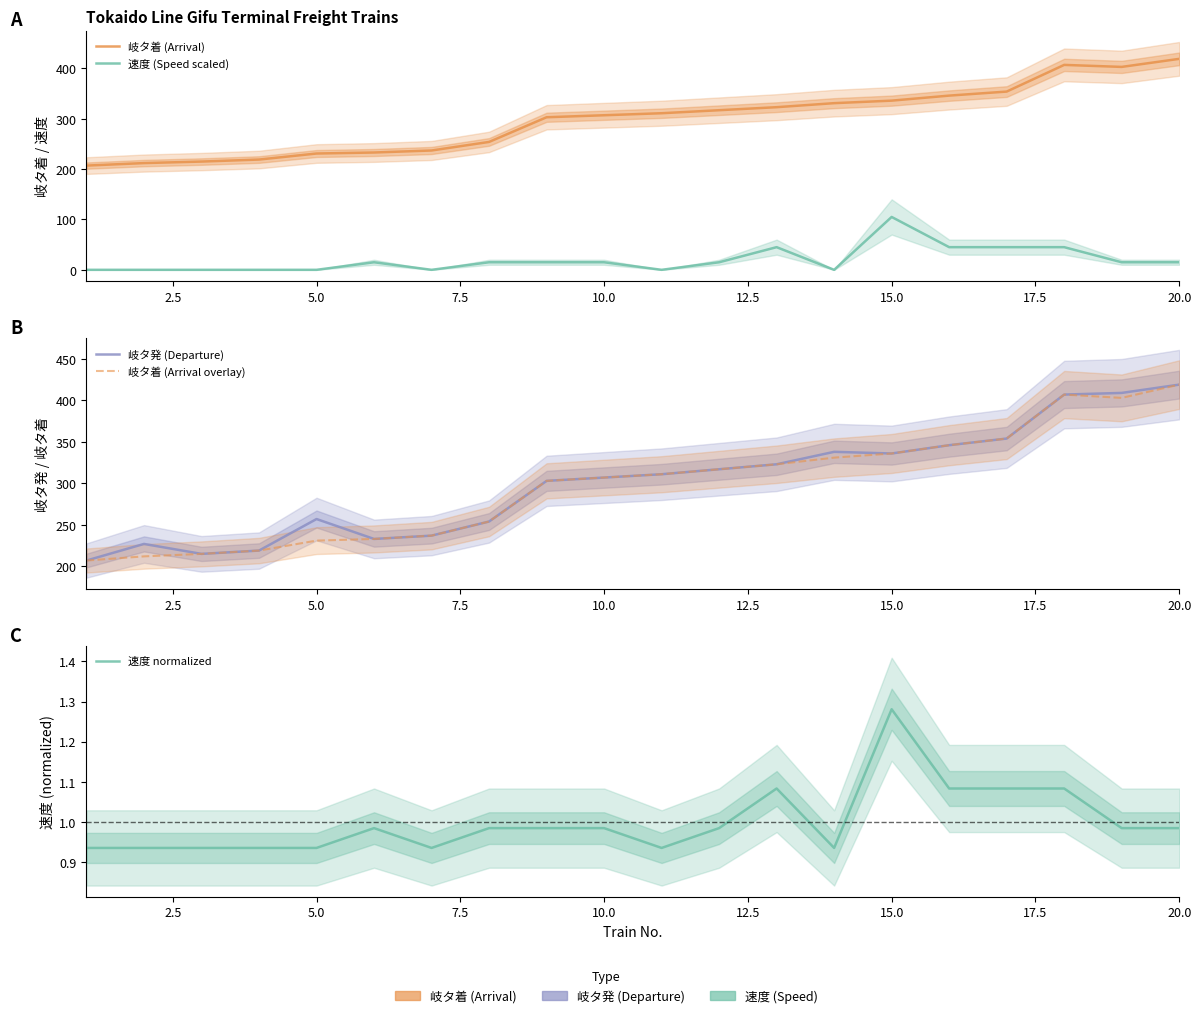

True or false: 岐タ着 (Arrival) and 速度 normalized intersect in this chart.

False